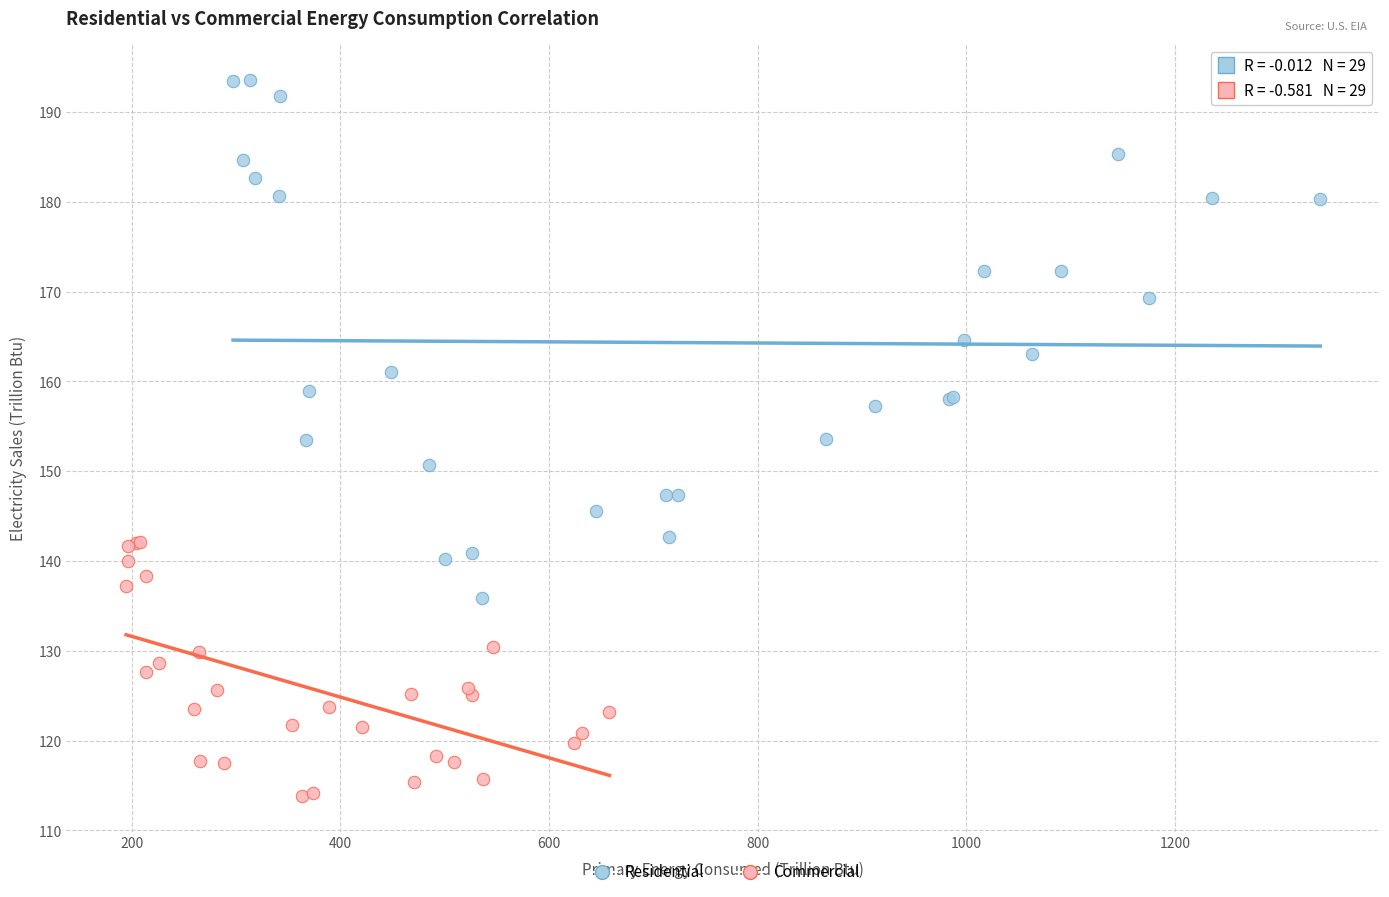

Which series contains the lowest Y value?

Commercial